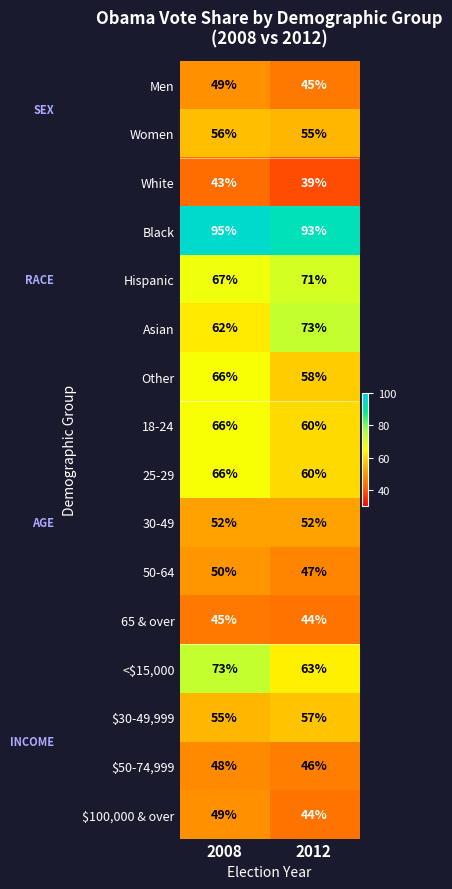

Read the Hispanic value at 2008.

67